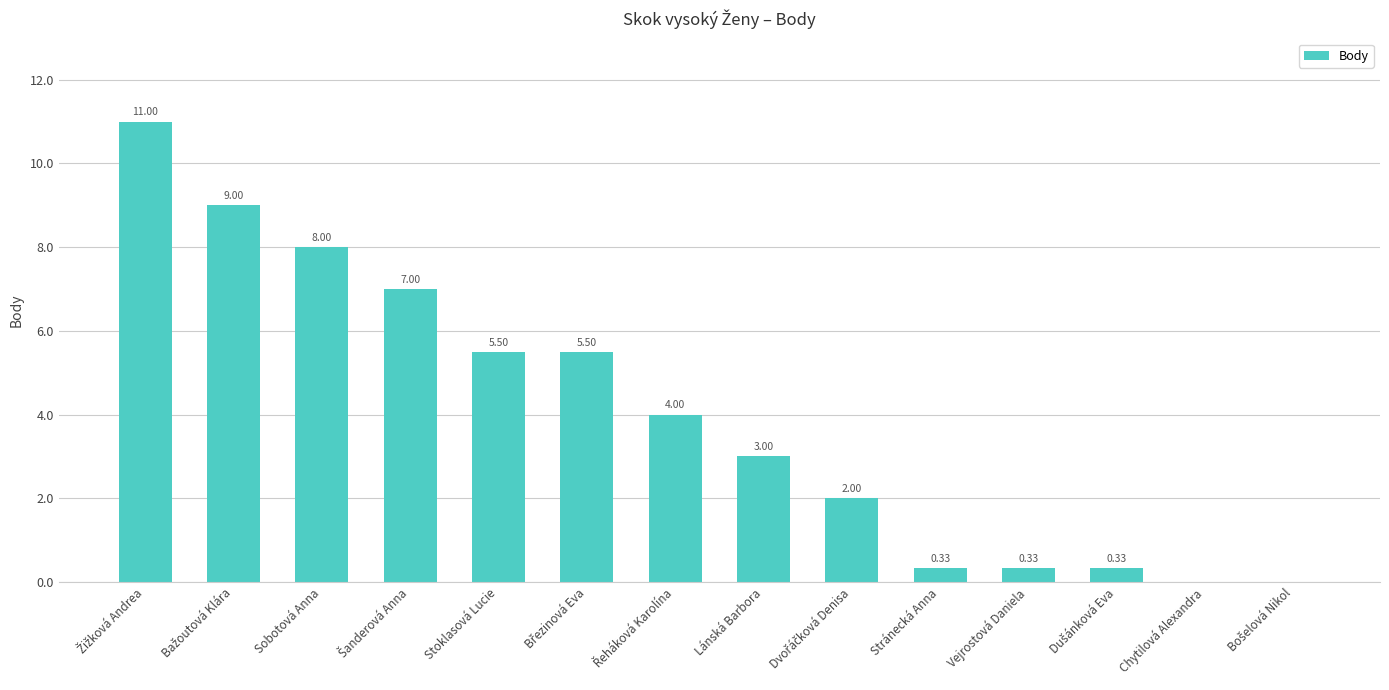

What is the sum of all values?

56.0